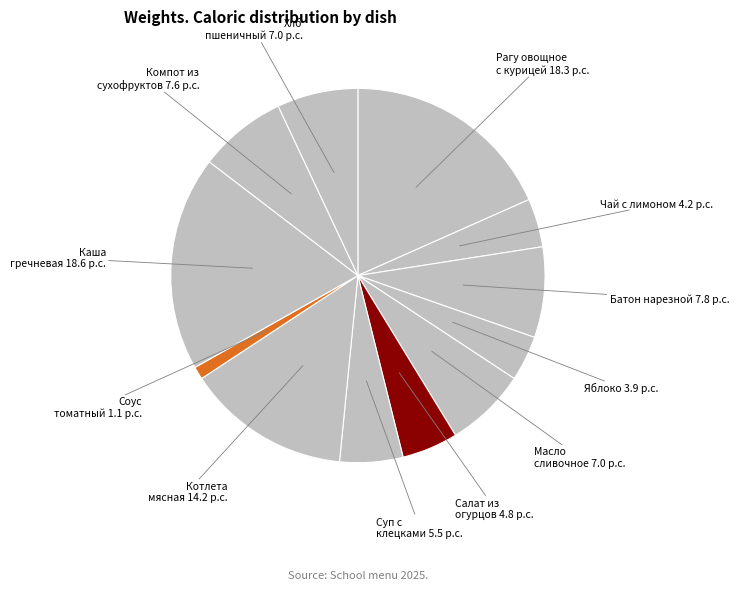

How many slices are in this pie chart?

12